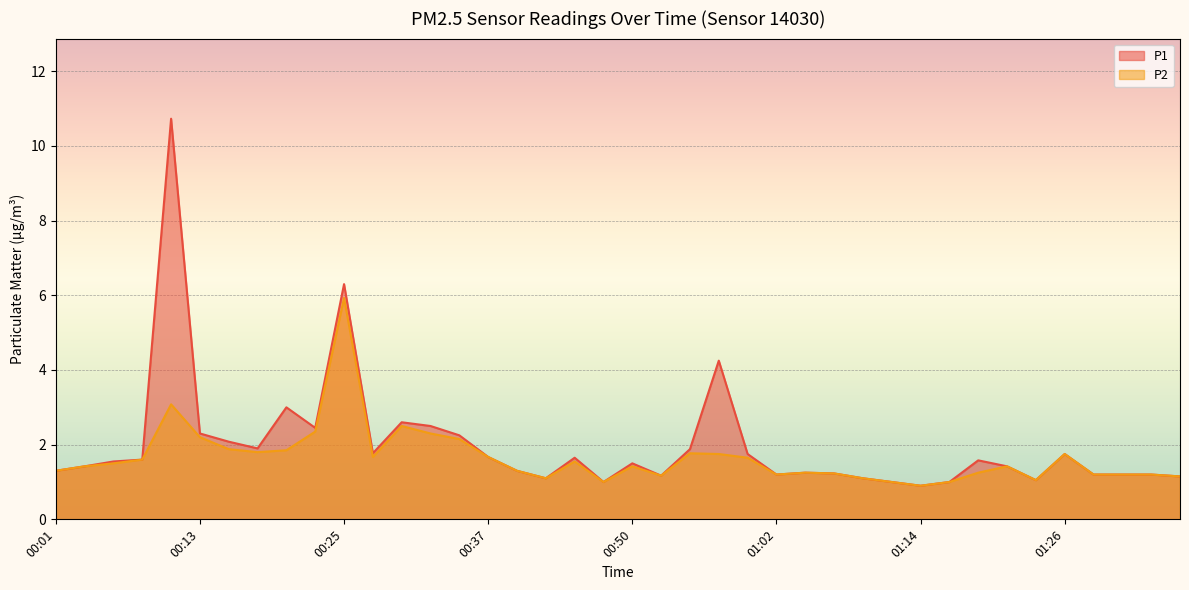

At how many categories does at least one series exceed 9?

1